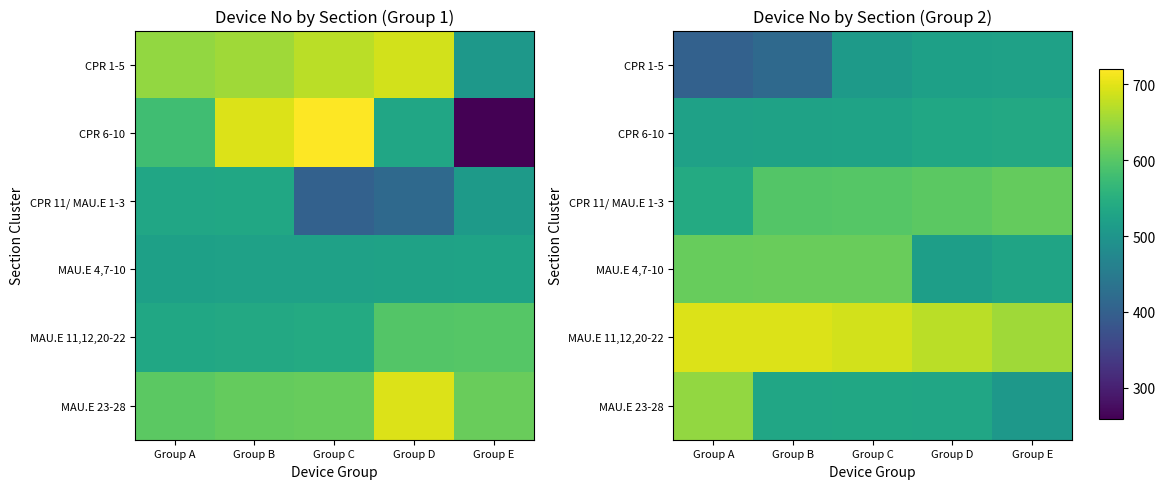

At which label is CPR 11/ MAU.E 1-3 closest to 575?

Group B